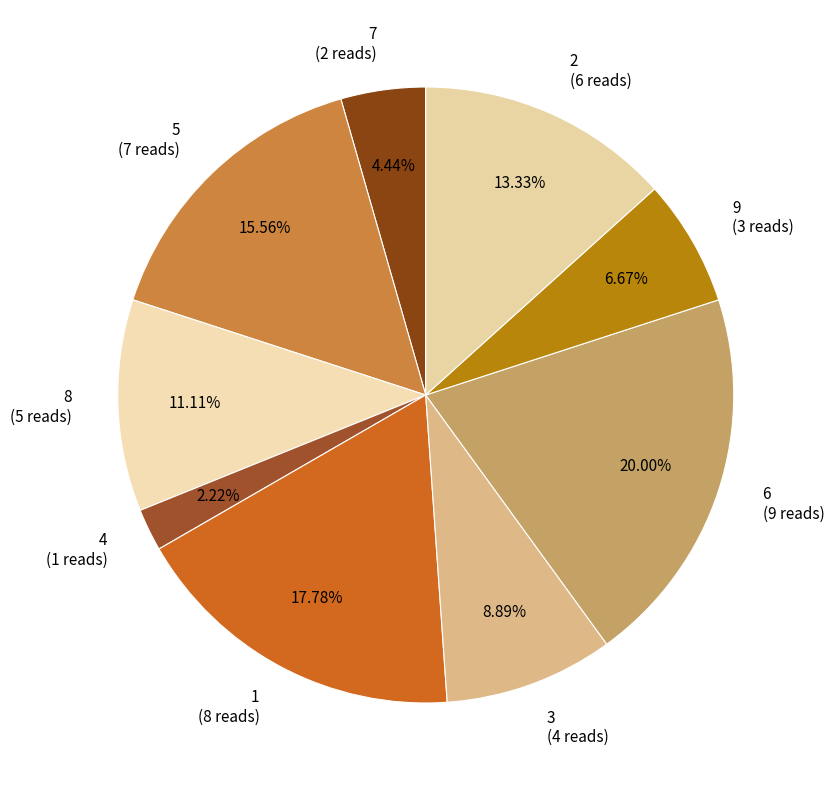

Which slice is the largest?

6